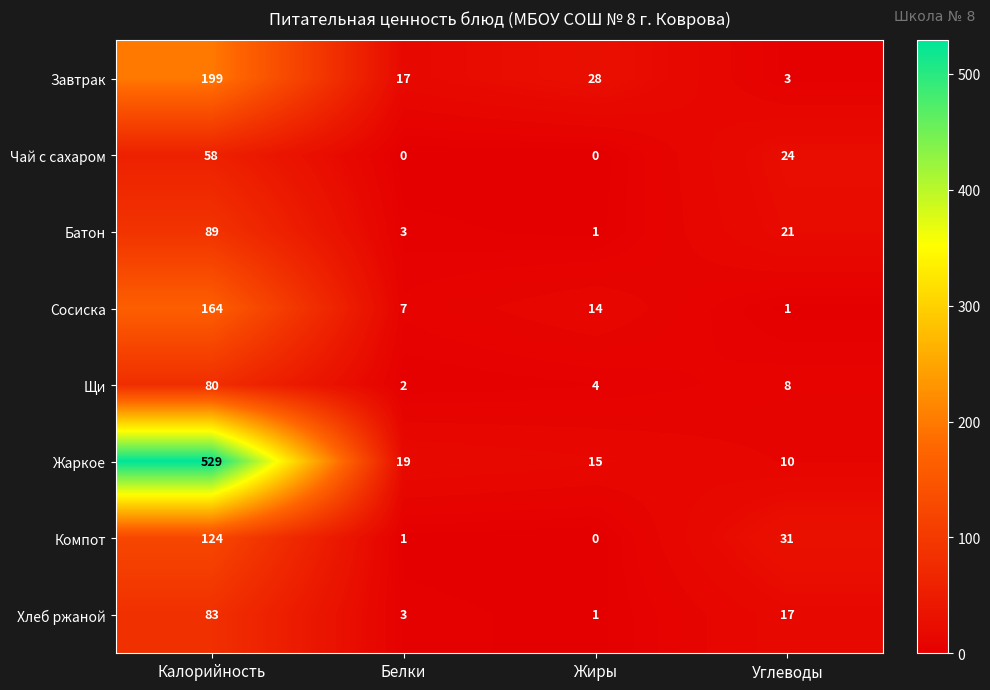

Rank the series by their maximum value, from highest to lowest.

Жаркое, Завтрак, Сосиска, Компот, Батон, Хлеб ржаной, Щи, Чай с сахаром